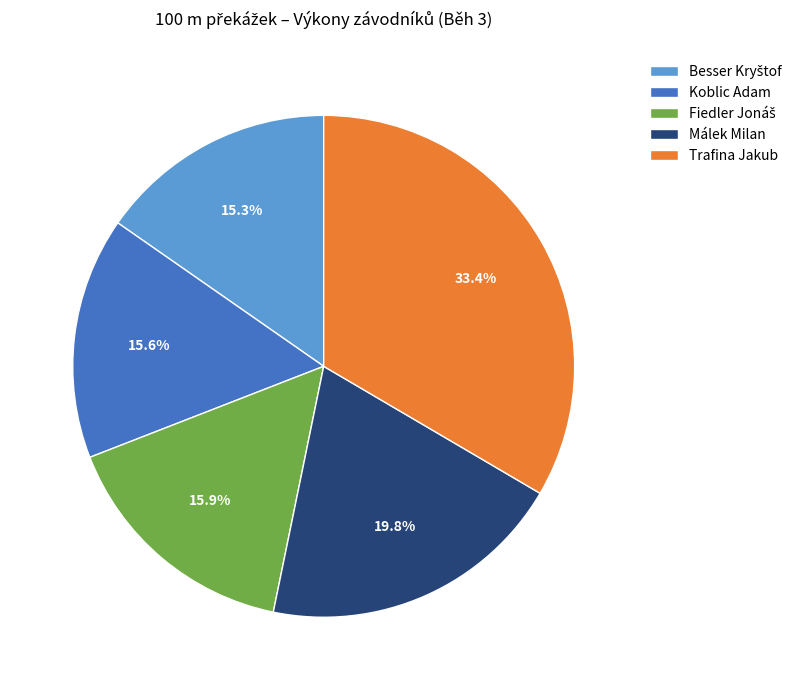

Which slice is the largest?

Trafina Jakub